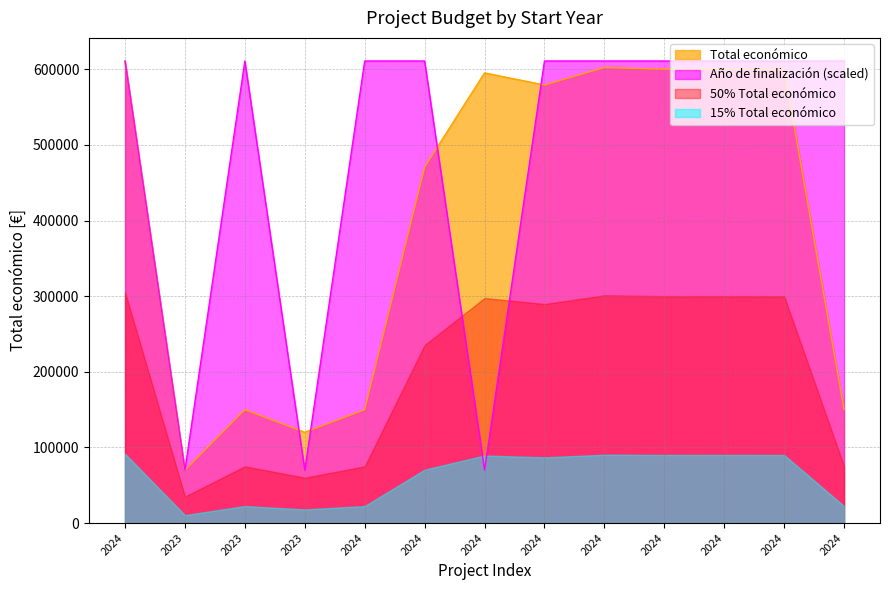

Which series has the largest total across all categories?

Año de finalización (scaled)